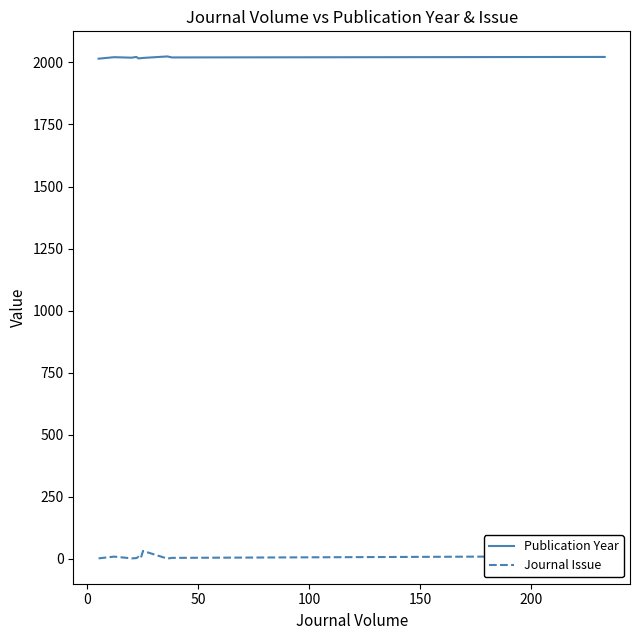

What is the difference between the maximum and second lowest values in the Publication Year series?

8